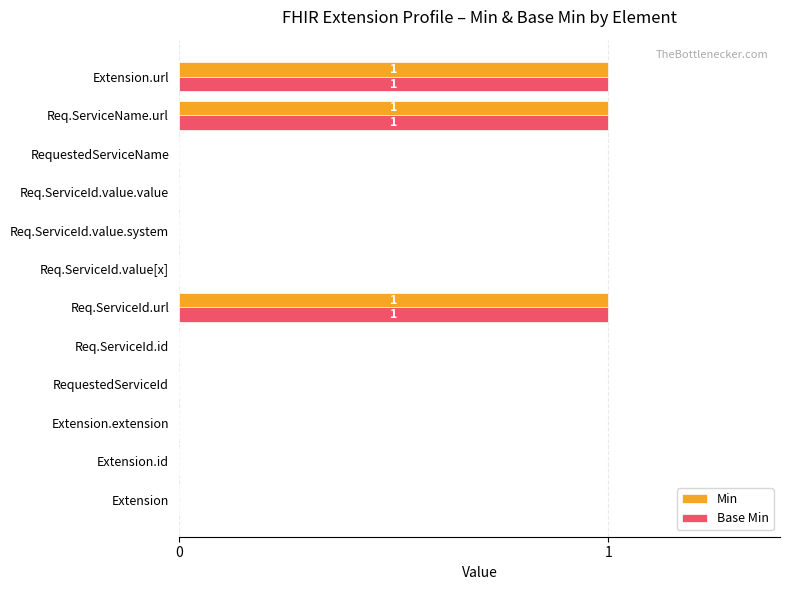

Count the number of data series in this chart.

2